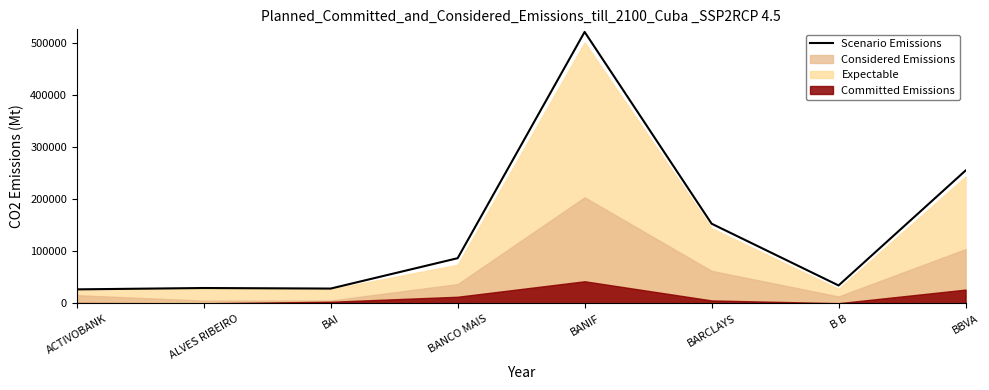

Does the chart display data point markers on the line(s)?

No